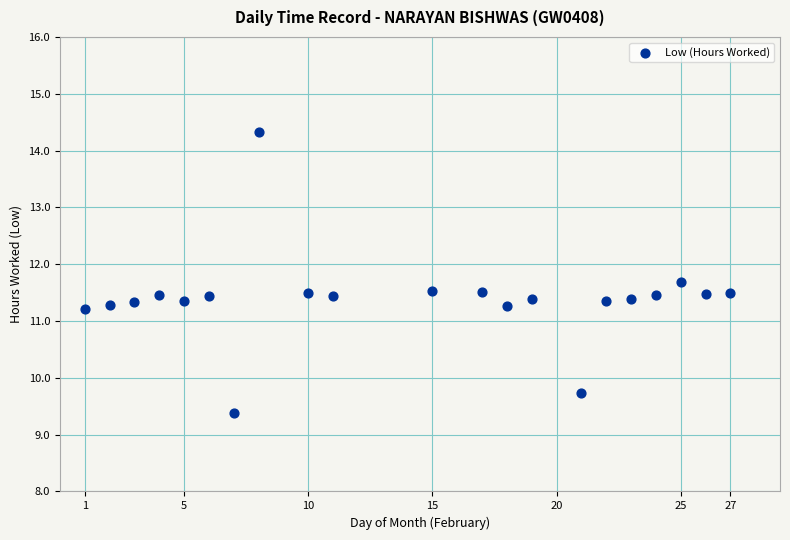

What is the range of X values (max minus min)?

26.0